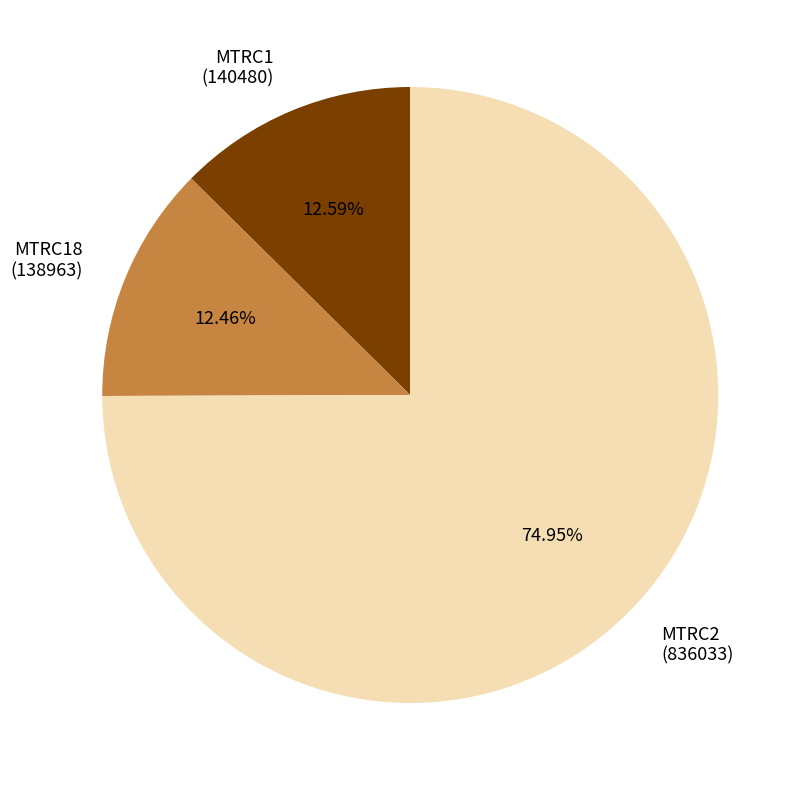

Approximately how many times larger is the value at MTRC2 (836033) compared to MTRC1 (140480)?

6.0